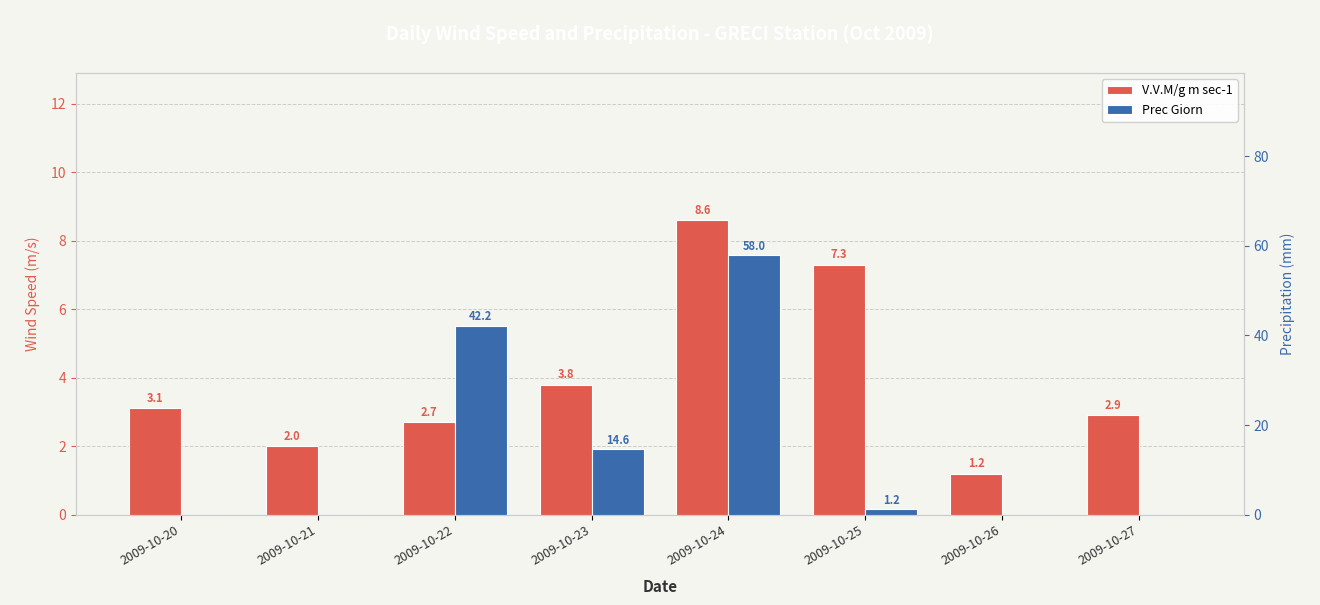

List the series in order of their overall mean, lowest first.

V.V.M/g m sec-1, Prec Giorn